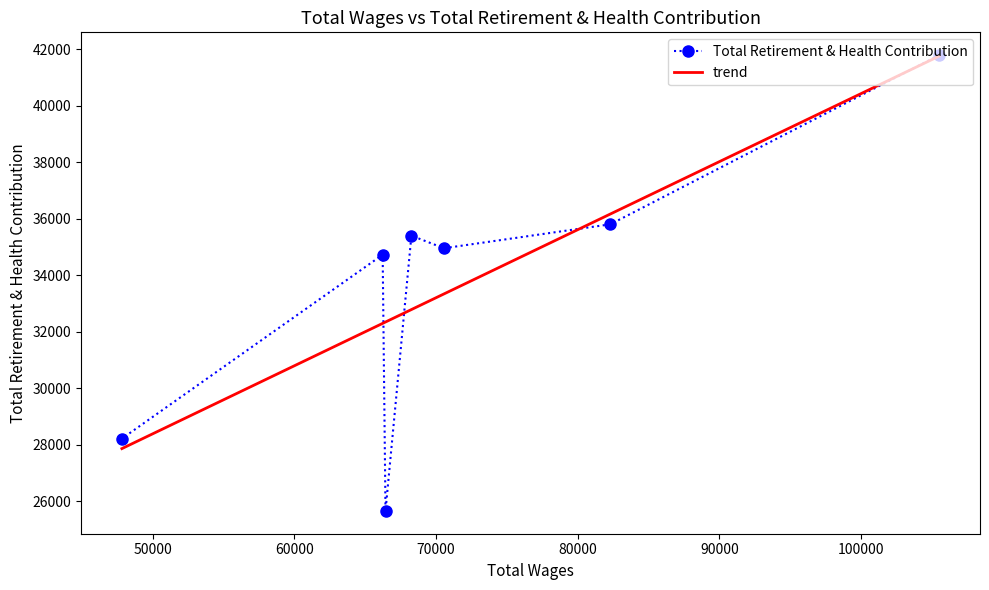

What is the sum of the values at 70559 and 66233?

69685